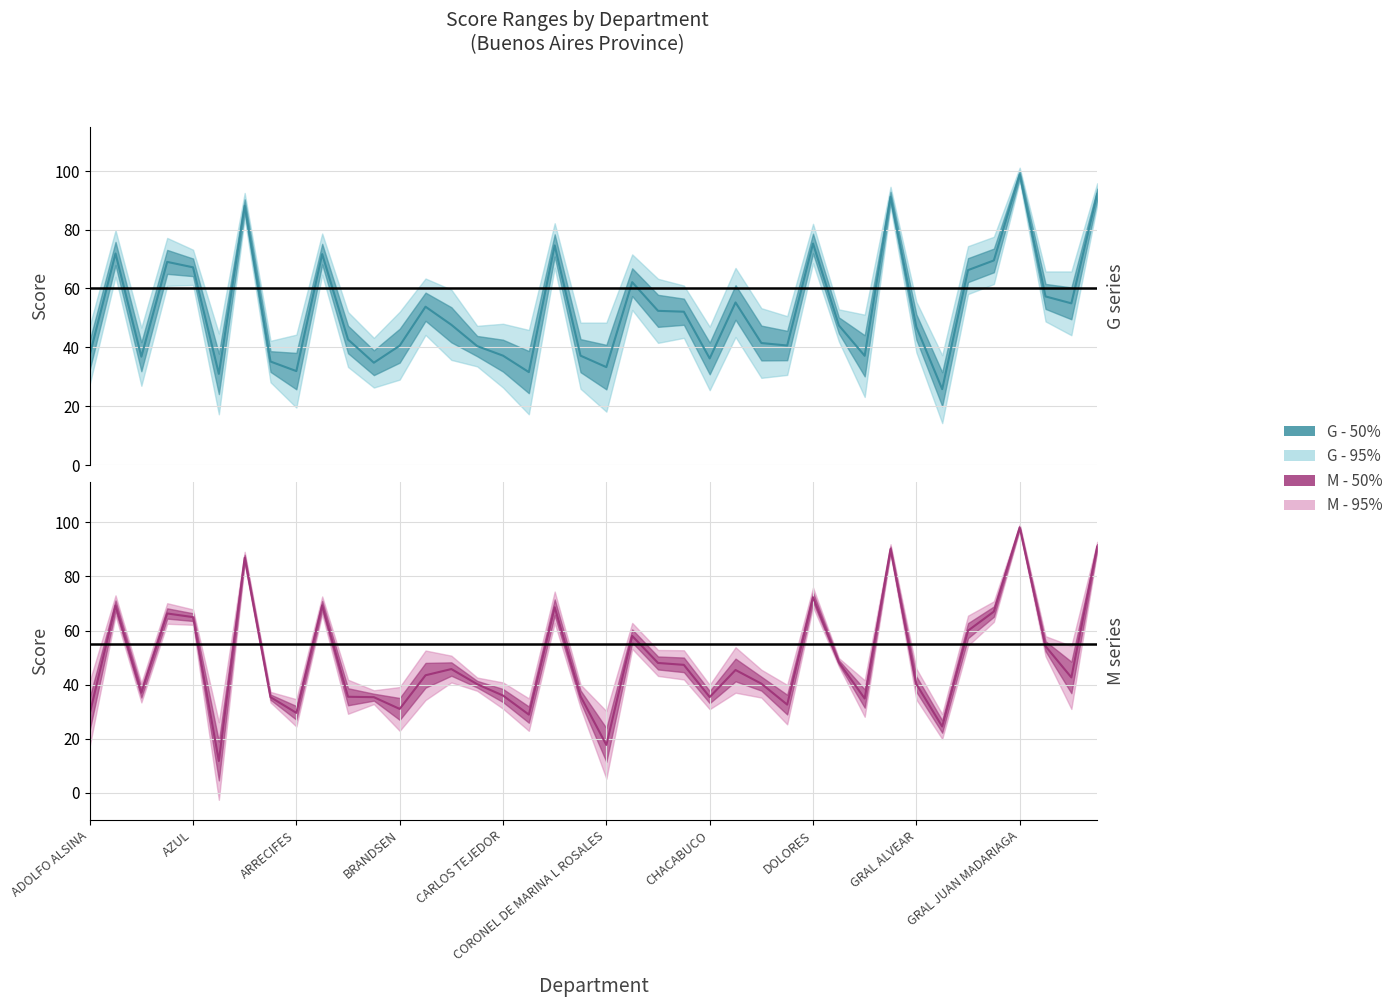

The M11 series shows 15.7 at BOLIVAR. True or false?

False